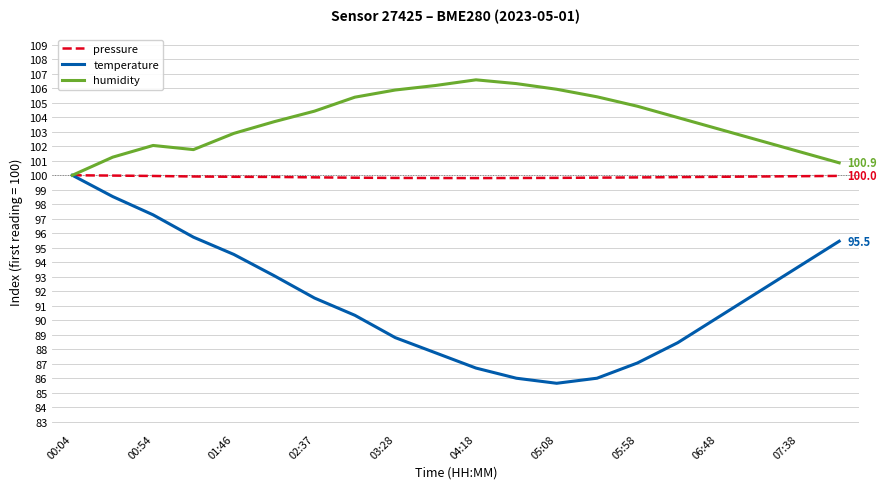

How many interior local peaks does the humidity series have?

2